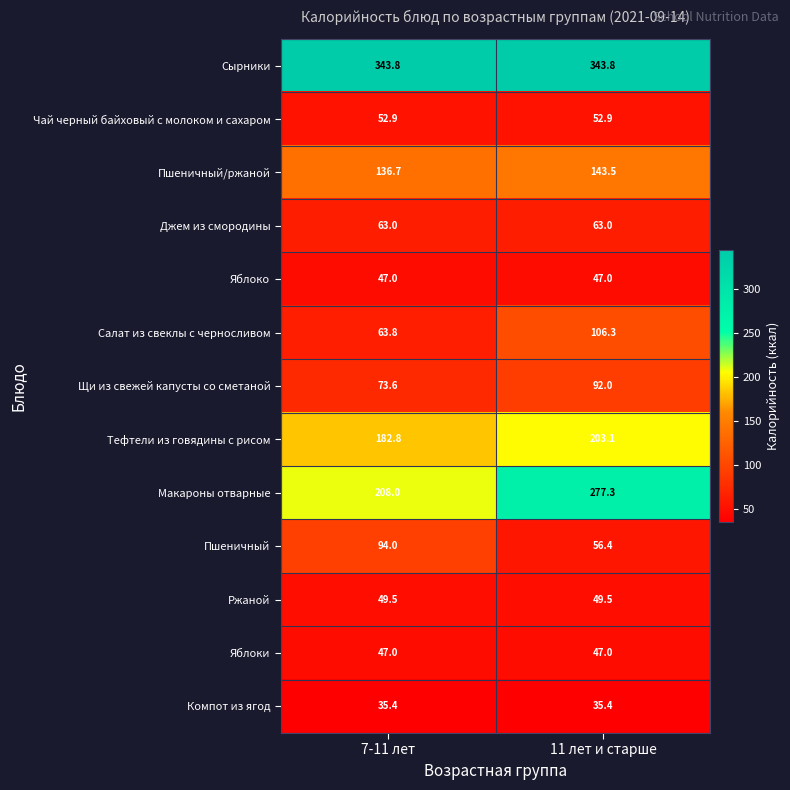

Reading left to right, extract all data points from this chart.

Сырники: 7-11 лет=343.8	11 лет и старше=343.8
Чай черный байховый с молоком и сахаром: 7-11 лет=52.9	11 лет и старше=52.9
Пшеничный/ржаной: 7-11 лет=136.7	11 лет и старше=143.5
Джем из смородины: 7-11 лет=63.0	11 лет и старше=63.0
Яблоко: 7-11 лет=47.0	11 лет и старше=47.0
Салат из свеклы с черносливом: 7-11 лет=63.8	11 лет и старше=106.3
Щи из свежей капусты со сметаной: 7-11 лет=73.6	11 лет и старше=92.0
Тефтели из говядины с рисом: 7-11 лет=182.8	11 лет и старше=203.1
Макароны отварные: 7-11 лет=208.0	11 лет и старше=277.3
Пшеничный: 7-11 лет=94.0	11 лет и старше=56.4
Ржаной: 7-11 лет=49.5	11 лет и старше=49.5
Яблоки: 7-11 лет=47.0	11 лет и старше=47.0
Компот из ягод: 7-11 лет=35.4	11 лет и старше=35.4